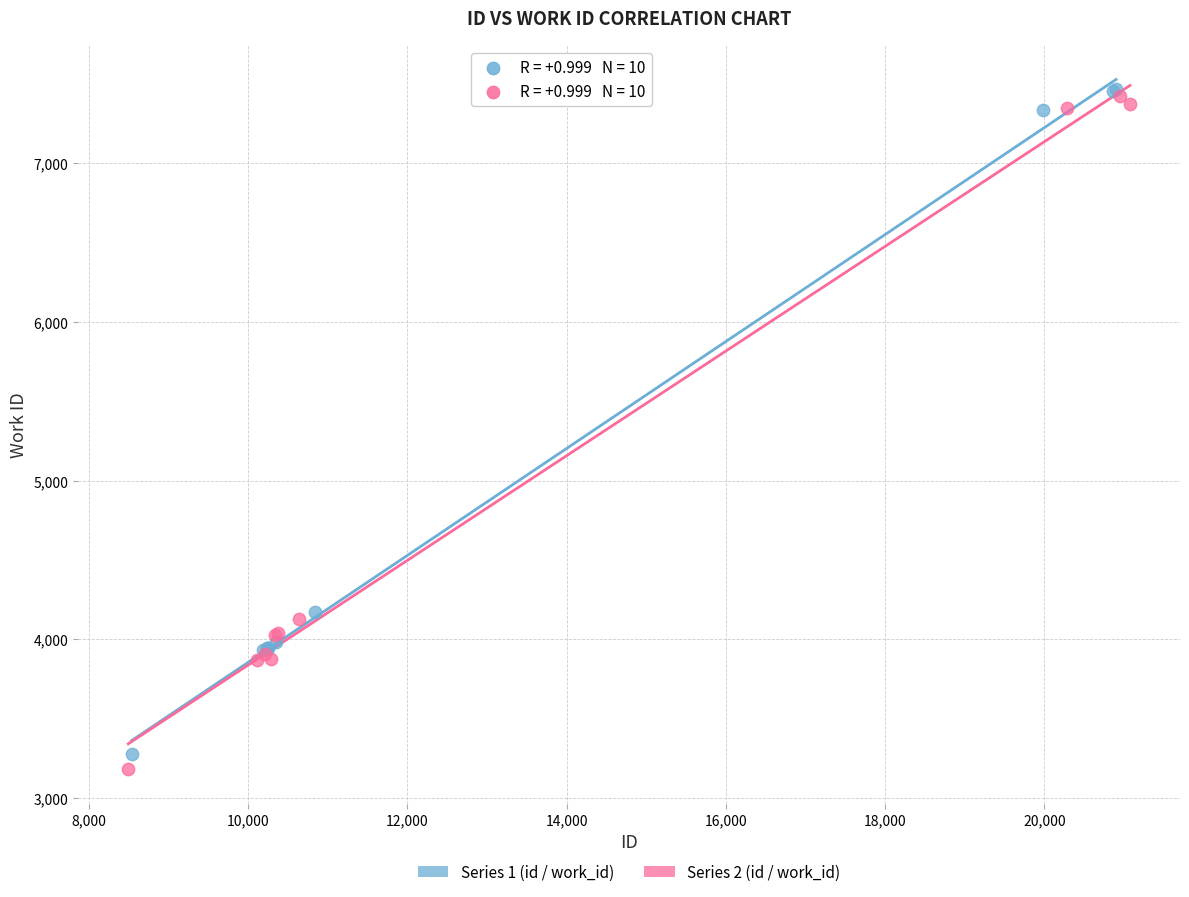

Which series has the widest spread of Y values?

Series 2 (id / work_id)